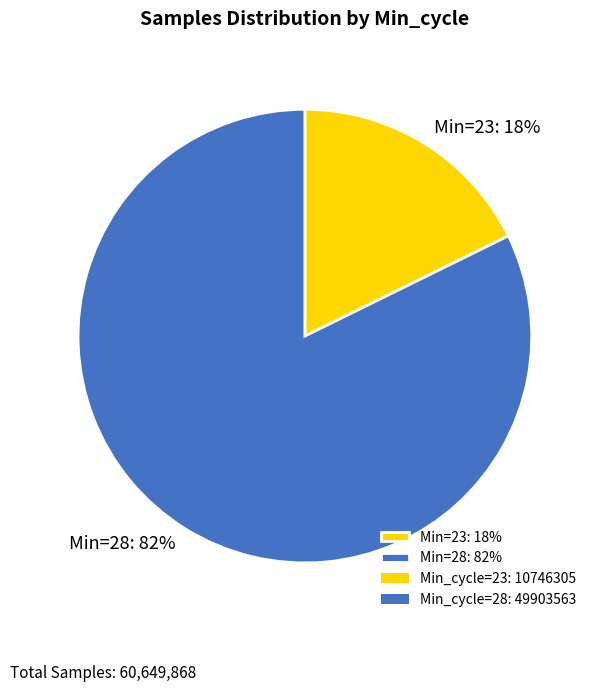

Rank the categories by value from lowest to highest.

Min=23: 18%, Min=28: 82%